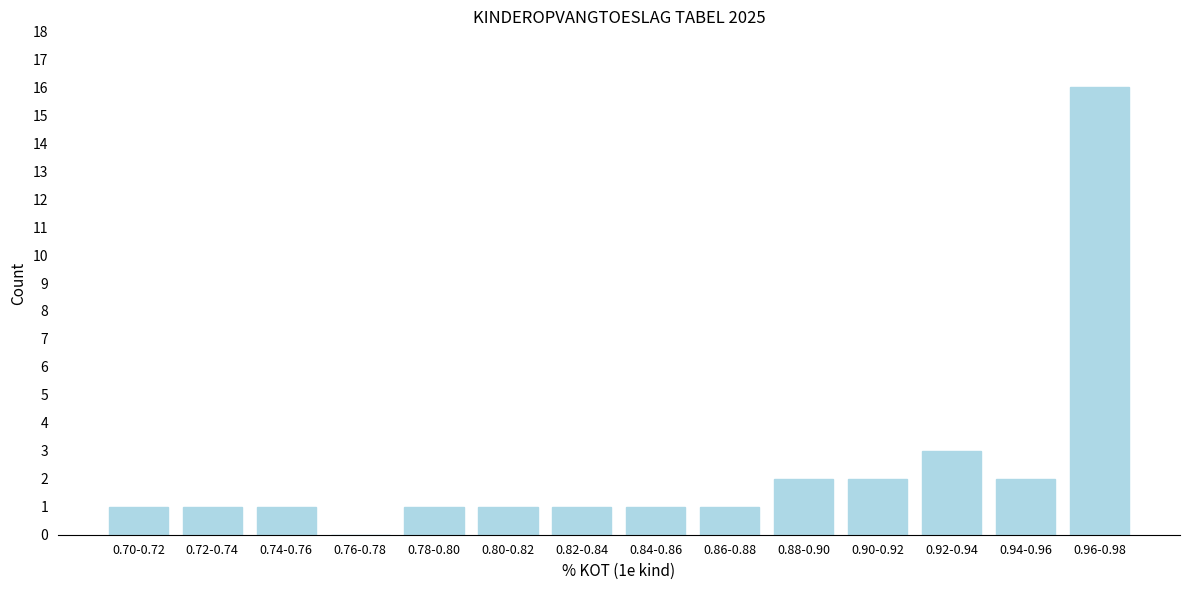

Reading left to right, what are all the values shown in this chart?

0.70-0.72=1	0.72-0.74=1	0.74-0.76=1	0.76-0.78=0	0.78-0.80=1	0.80-0.82=1	0.82-0.84=1	0.84-0.86=1	0.86-0.88=1	0.88-0.90=2	0.90-0.92=2	0.92-0.94=3	0.94-0.96=2	0.96-0.98=16